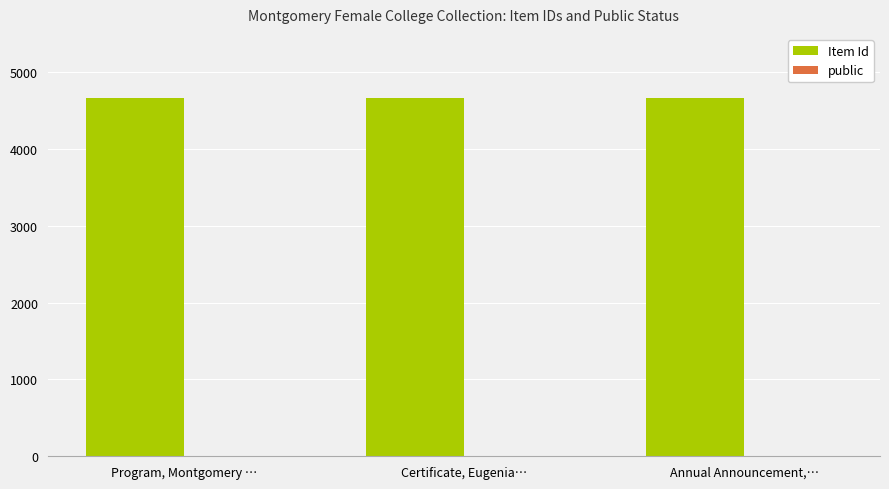

What is the spread (max minus min) of values at Certificate, Eugenia…?

4660